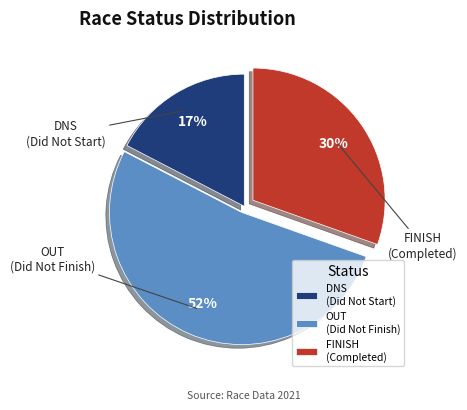

What percentage is the DNS (Did Not Start) slice, to the nearest percent?

17%